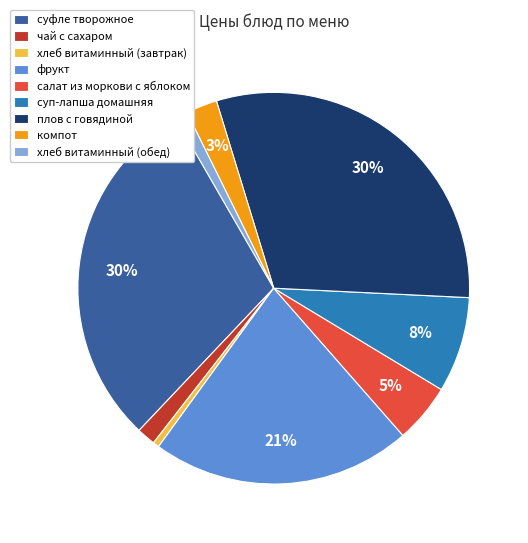

Between салат из моркови с яблоком and фрукт, which is larger?

фрукт